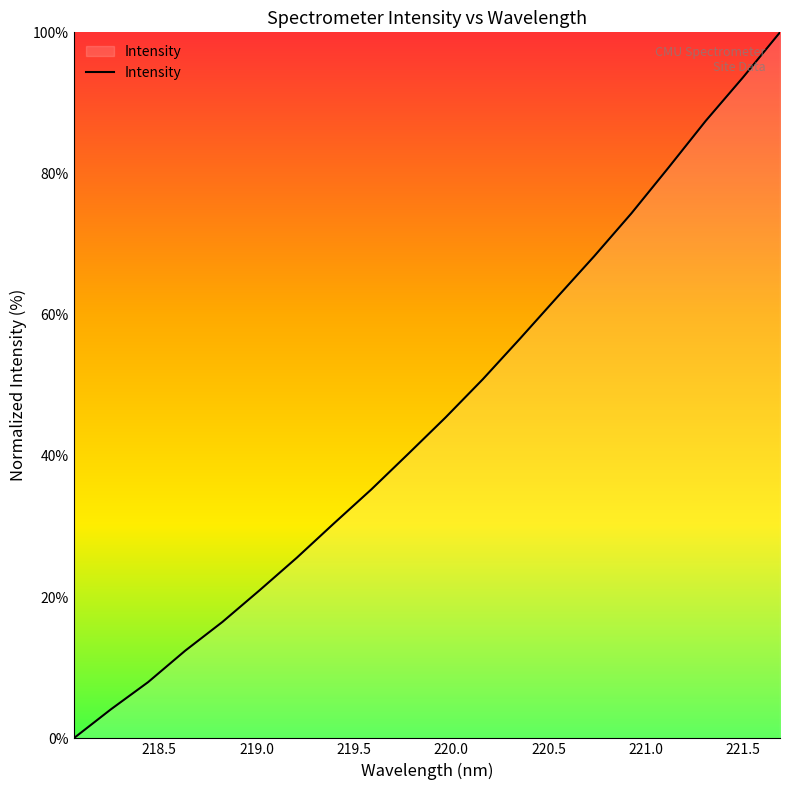

What is the maximum value shown in the chart?

100.0